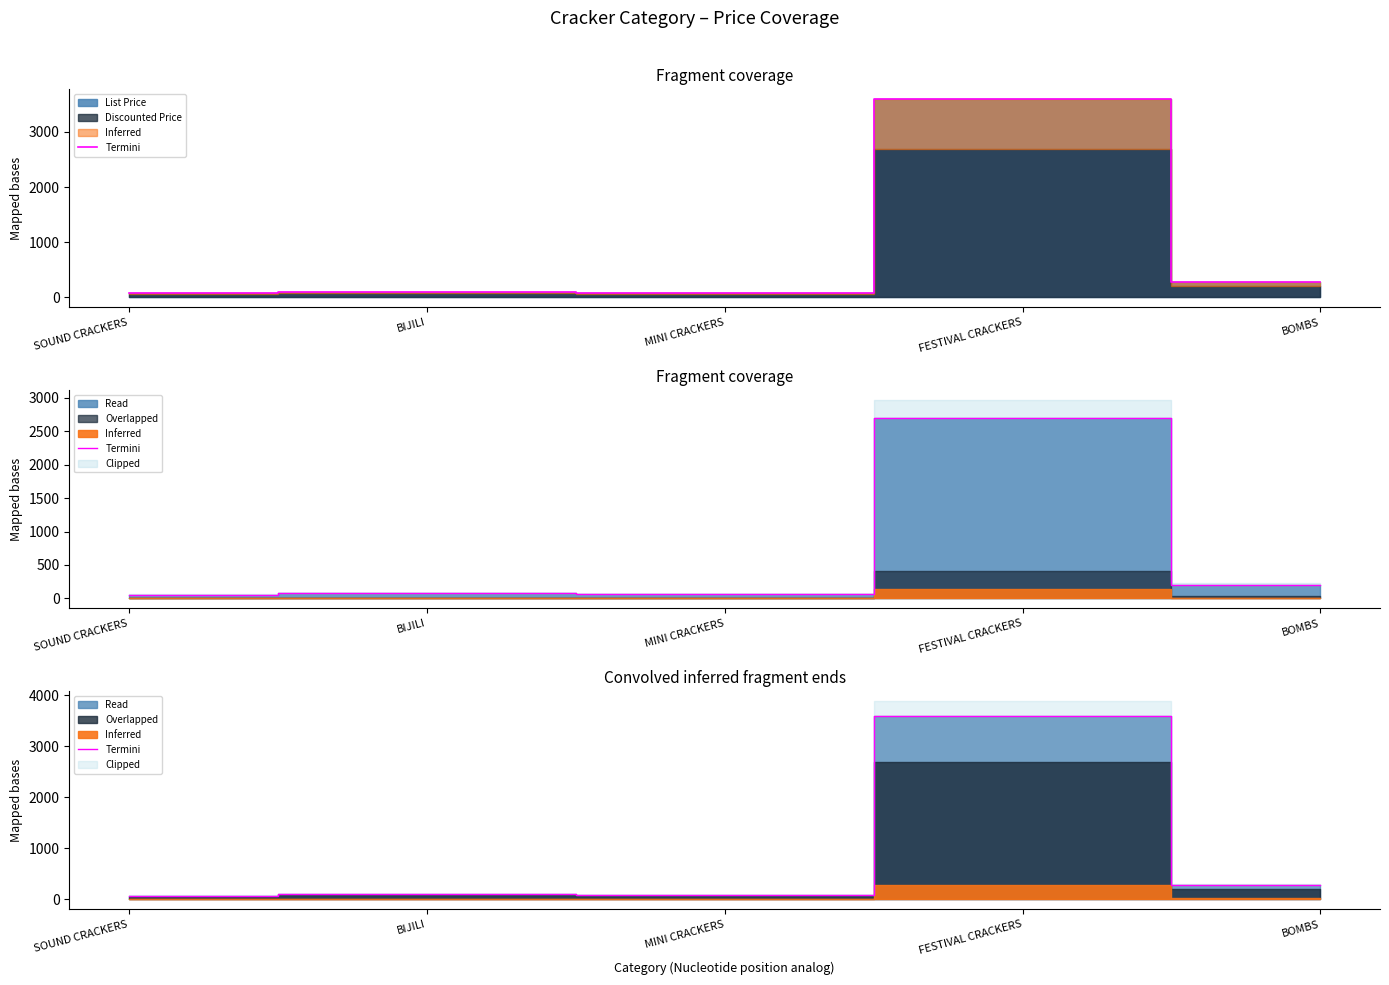

Reading left to right, what are all the values shown in this chart?

SOUND CRACKERS=71.7	BIJILI=104.3	MINI CRACKERS=80.0	FESTIVAL CRACKERS=3594.0	BOMBS=280.9